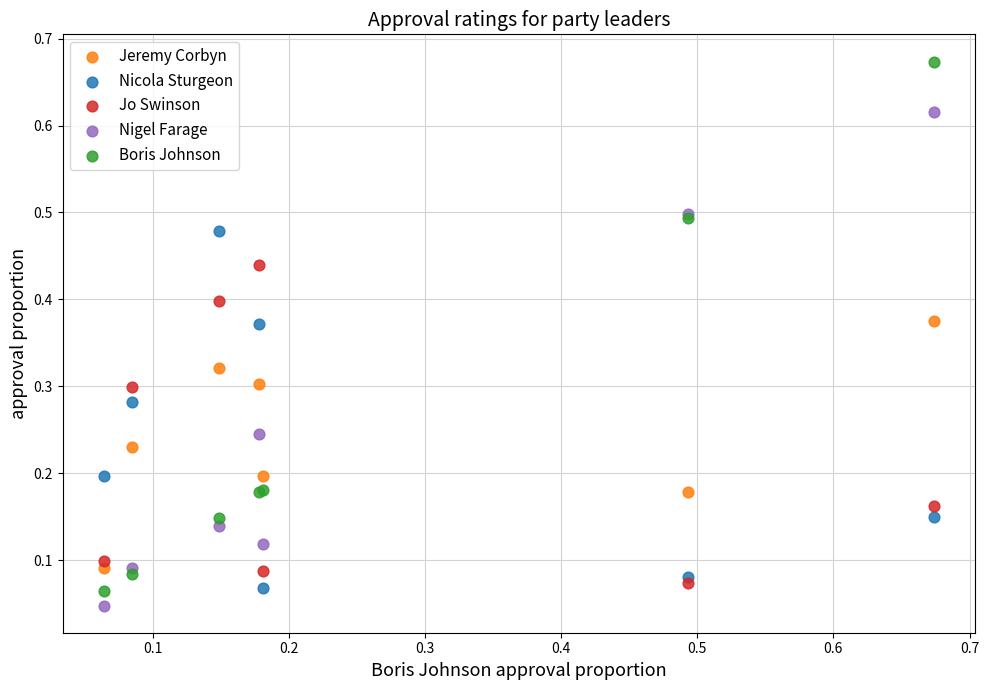

Which series contains the highest Y value?

Boris Johnson